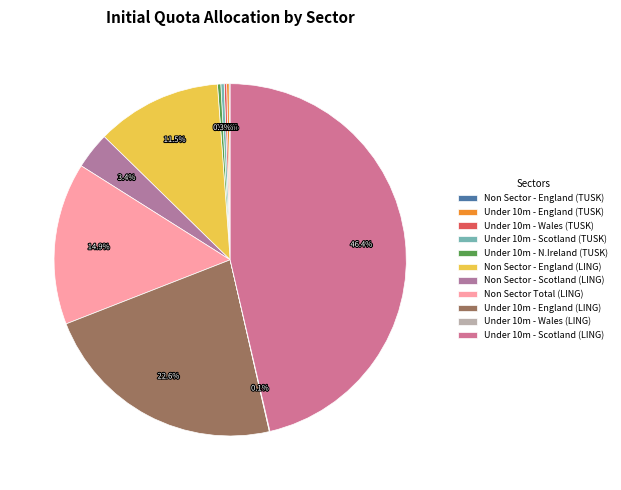

True or false: Under 10m - Wales (LING) accounts for 0% of the total.

True